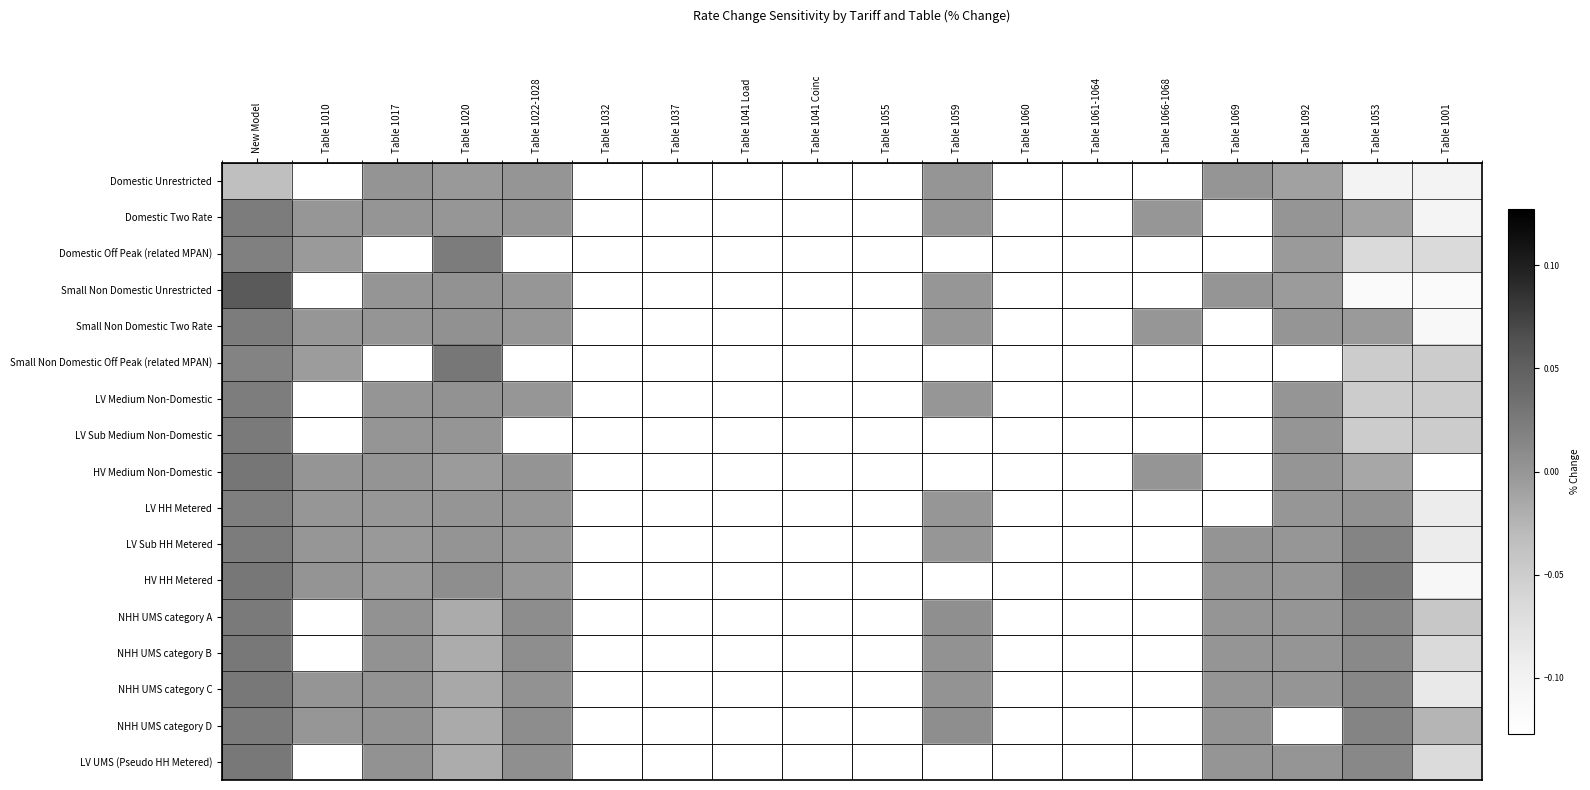

Rank the series at Table 1010 from lowest to highest value.

Small Non Domestic Off Peak (related MPAN), Domestic Off Peak (related MPAN), LV HH Metered, LV Sub HH Metered, Small Non Domestic Two Rate, NHH UMS category D, Domestic Two Rate, LV Medium Non-Domestic, Domestic Unrestricted, Small Non Domestic Unrestricted, LV Sub Medium Non-Domestic, NHH UMS category A, NHH UMS category B, LV UMS (Pseudo HH Metered), NHH UMS category C, HV Medium Non-Domestic, HV HH Metered